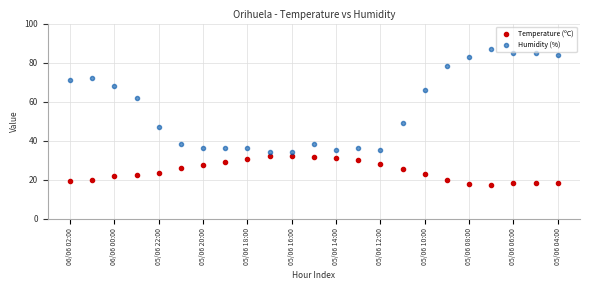

Across all series, what Y value is closest to 52?

49.0